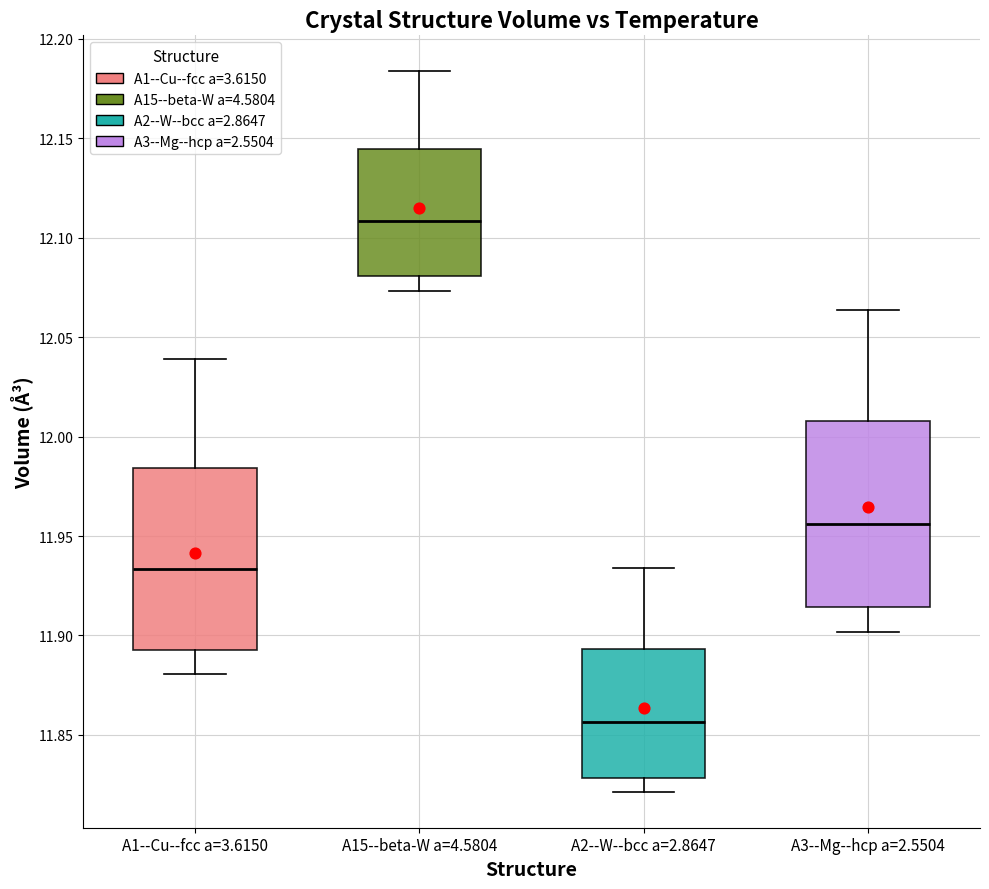

Reading left to right, transcribe this box plot: for each box, give where its median line is, the range the box spans, and where its two whiskers end, as read against the y-axis. The values are not printed on the chart, so give them approximately, as read against the axis.

A1--Cu--fcc a=3.6150: median 11.935, box 11.895 to 11.985, whiskers 11.880 to 12.040
A15--beta-W a=4.5804: median 12.110, box 12.080 to 12.145, whiskers 12.075 to 12.185
A2--W--bcc a=2.8647: median 11.855, box 11.830 to 11.895, whiskers 11.820 to 11.935
A3--Mg--hcp a=2.5504: median 11.955, box 11.915 to 12.010, whiskers 11.900 to 12.065